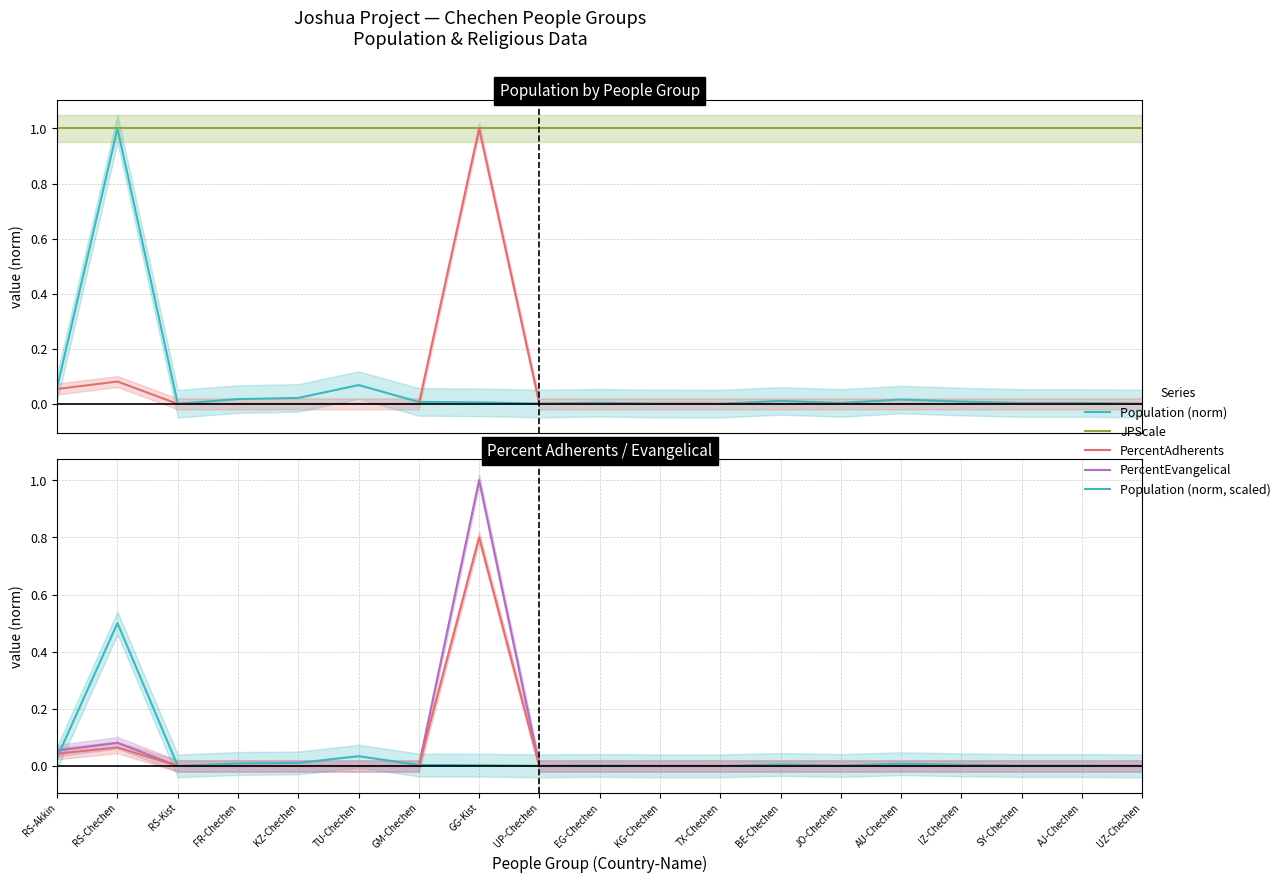

What is the average value of the Population (norm) series?

0.1